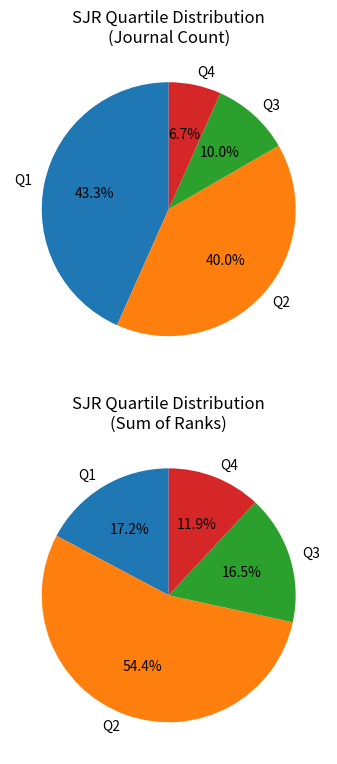

To the nearest percent, what portion does Q2 represent?

40%